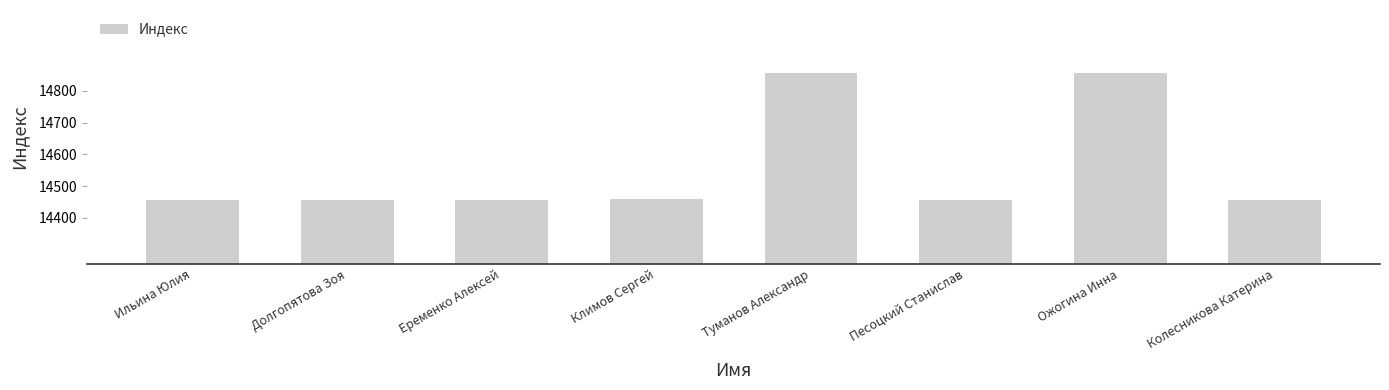

What is the difference between the maximum and minimum values?

399